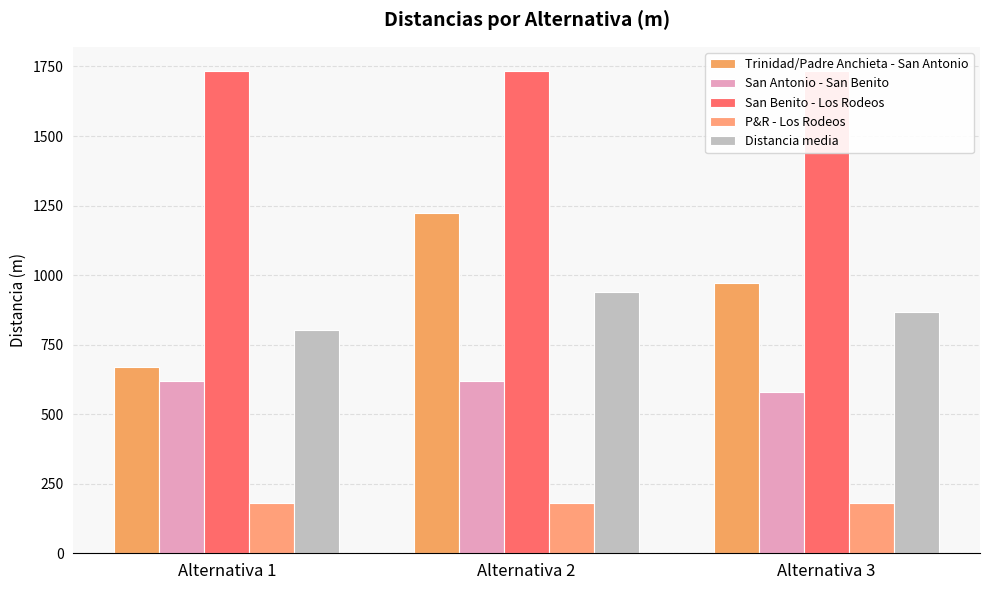

Reading left to right, transcribe all the data shown in this chart.

Trinidad/Padre Anchieta - San Antonio: Alternativa 1=671.0	Alternativa 2=1222.0	Alternativa 3=970.0
San Antonio - San Benito: Alternativa 1=620.0	Alternativa 2=620.0	Alternativa 3=580.0
San Benito - Los Rodeos: Alternativa 1=1734.0	Alternativa 2=1734.0	Alternativa 3=1734.0
P&R - Los Rodeos: Alternativa 1=180.0	Alternativa 2=180.0	Alternativa 3=180.0
Distancia media: Alternativa 1=801.2	Alternativa 2=939.0	Alternativa 3=866.0